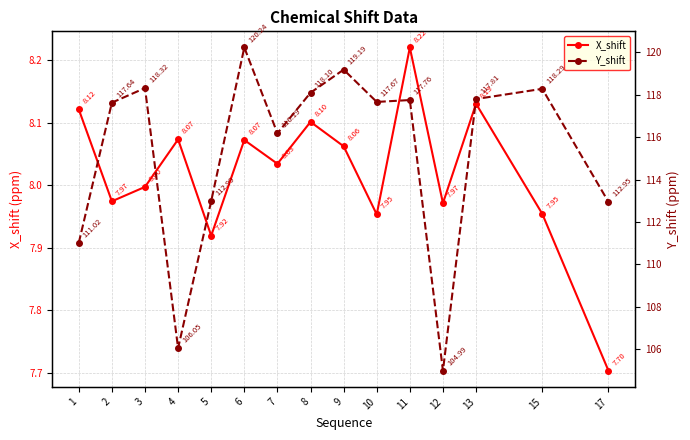

Where is X_shift nearest to the value 7?

17